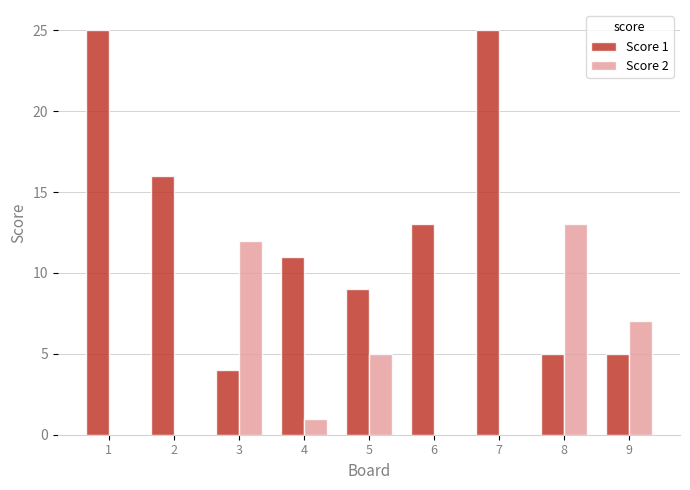

What are all the series names shown in the legend?

Score 1, Score 2